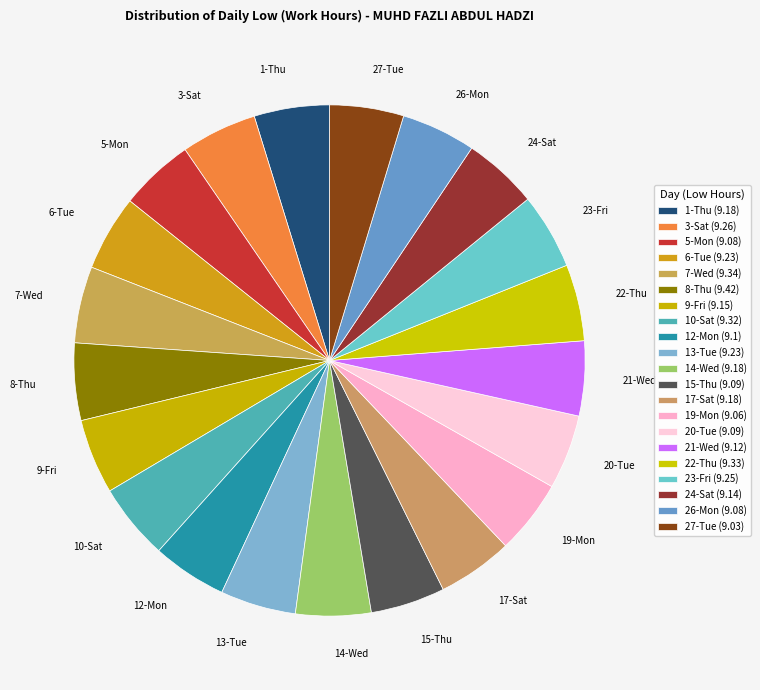

The 13-Tue slice represents 17% of the pie. True or false?

False